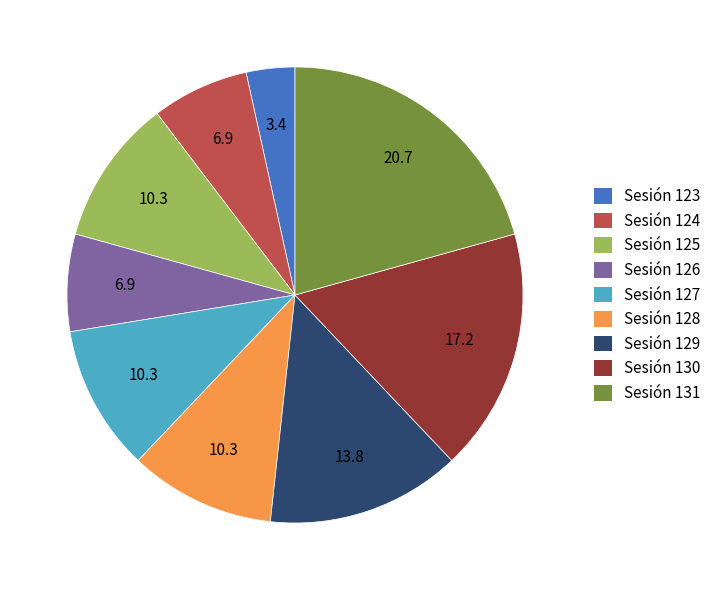

Which has a higher value, Sesión 129 or Sesión 130?

Sesión 130